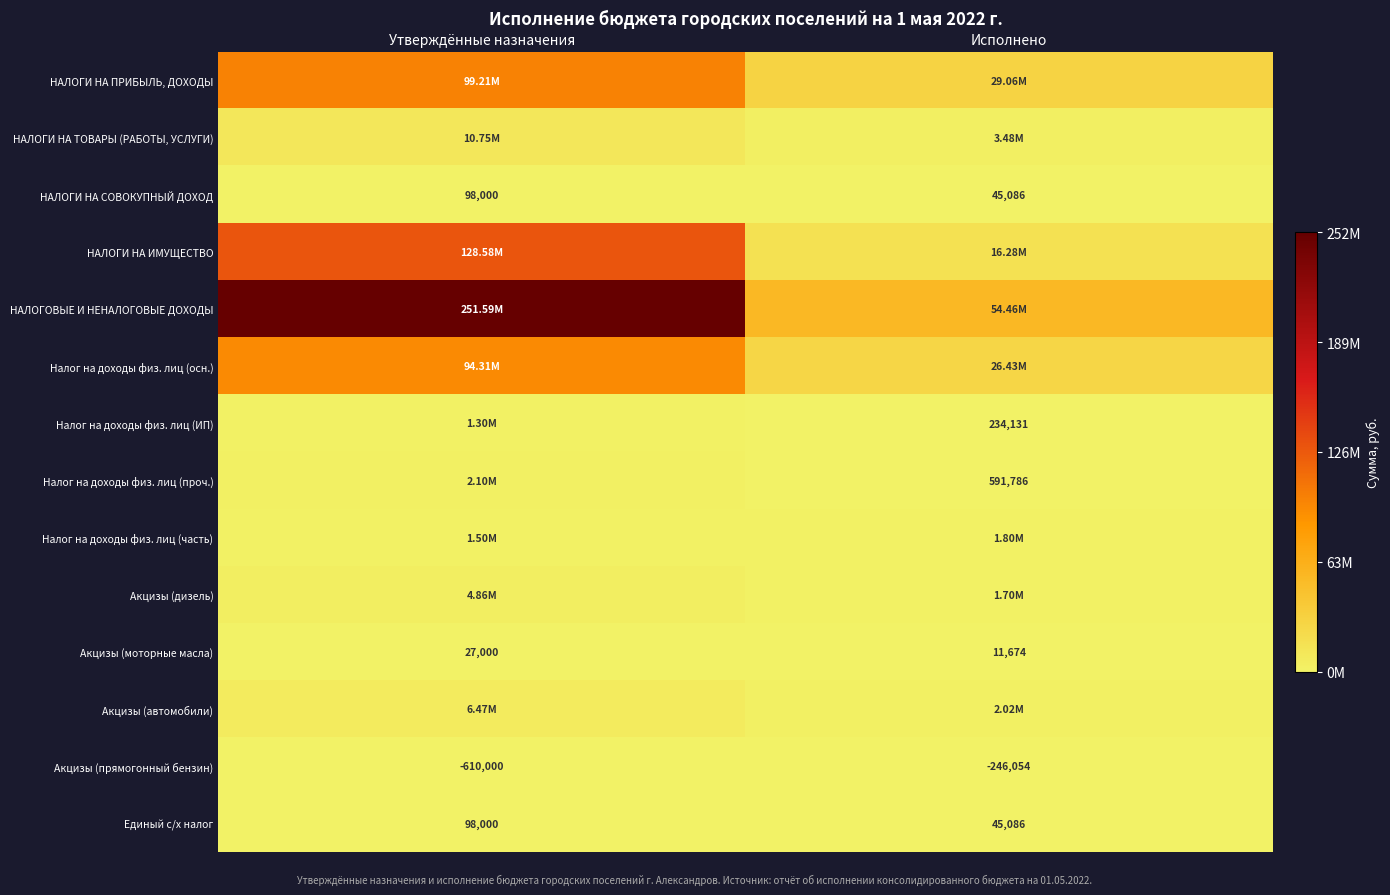

List the labels in order of Единый с/х налог value, largest first.

Утверждённые назначения, Исполнено